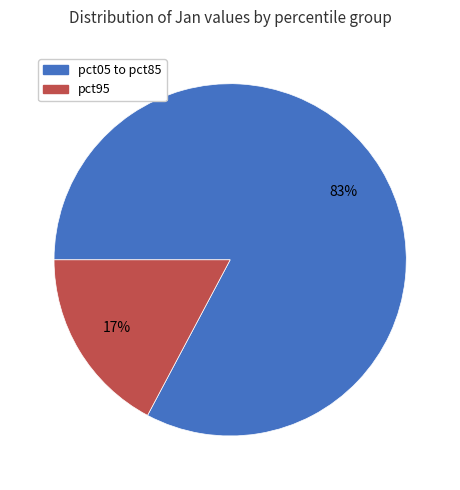

To the nearest percent, what is the average slice percentage?

50%